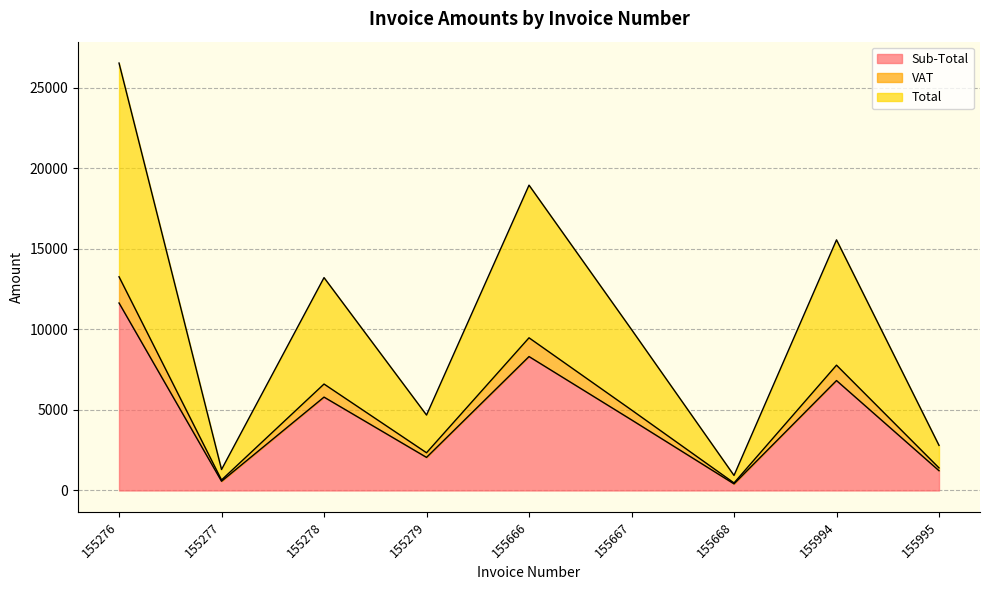

True or false: Sub-Total and Total intersect in this chart.

False